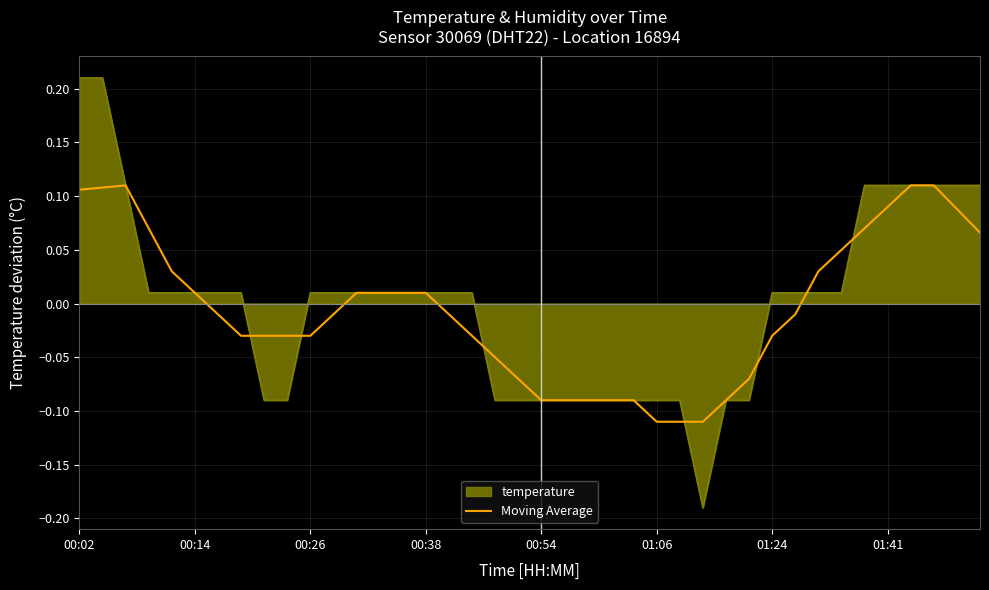

Which series has the largest range (max minus min)?

temperature